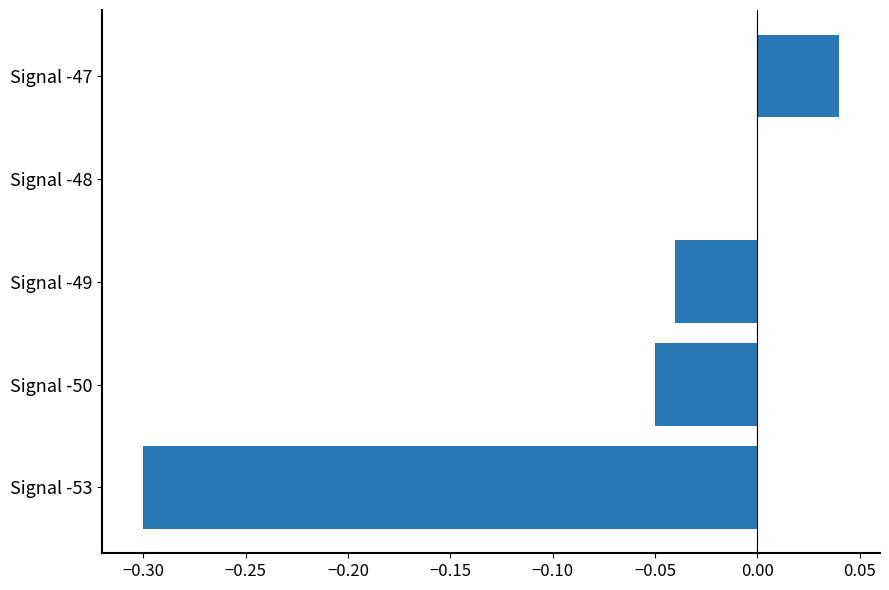

What is the sum of all values?

-0.3